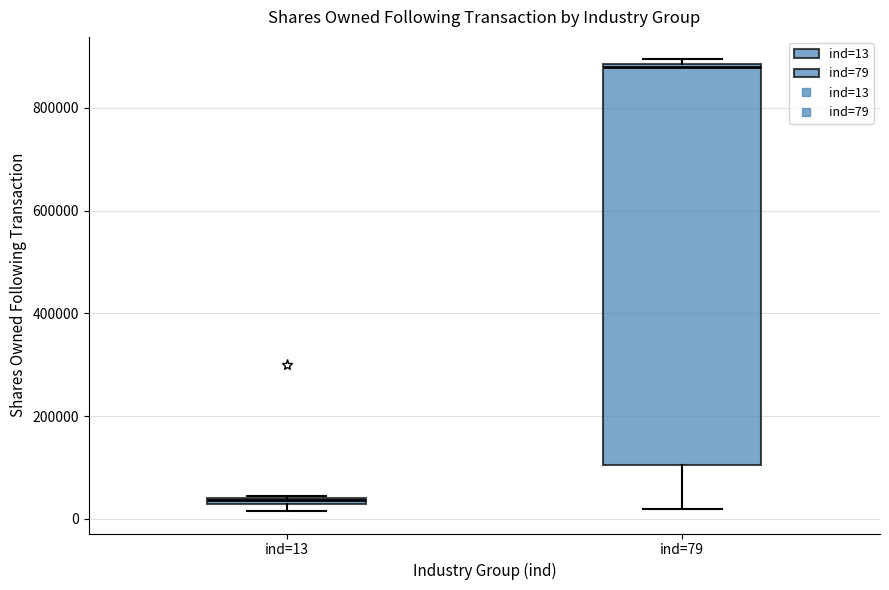

Which box's median line is the lowest?

ind=13